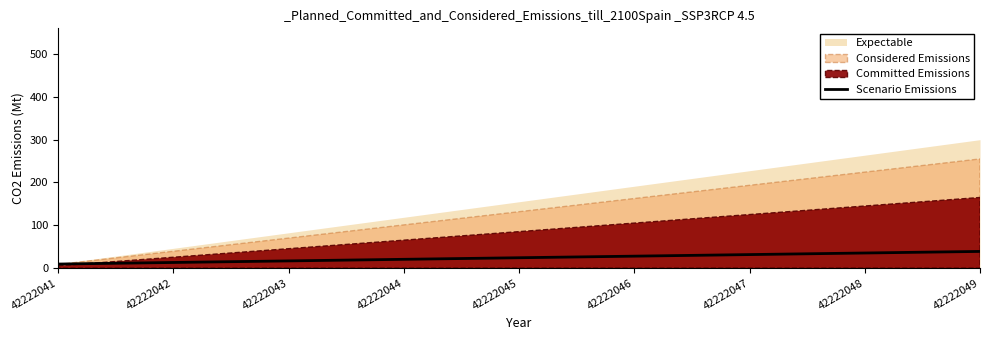

At which label is the value closest to 24?

42222045